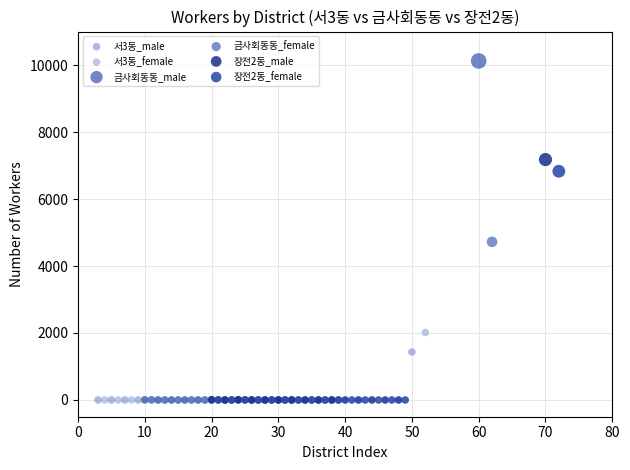

Which series has the largest Y range (max minus min)?

금사회동동_male